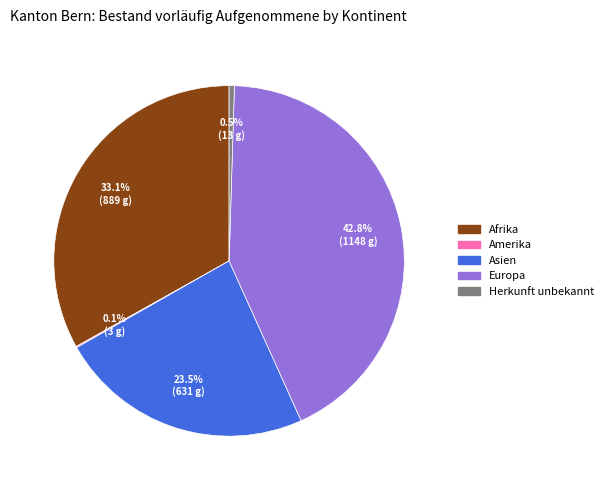

Does any single category account for the majority?

No